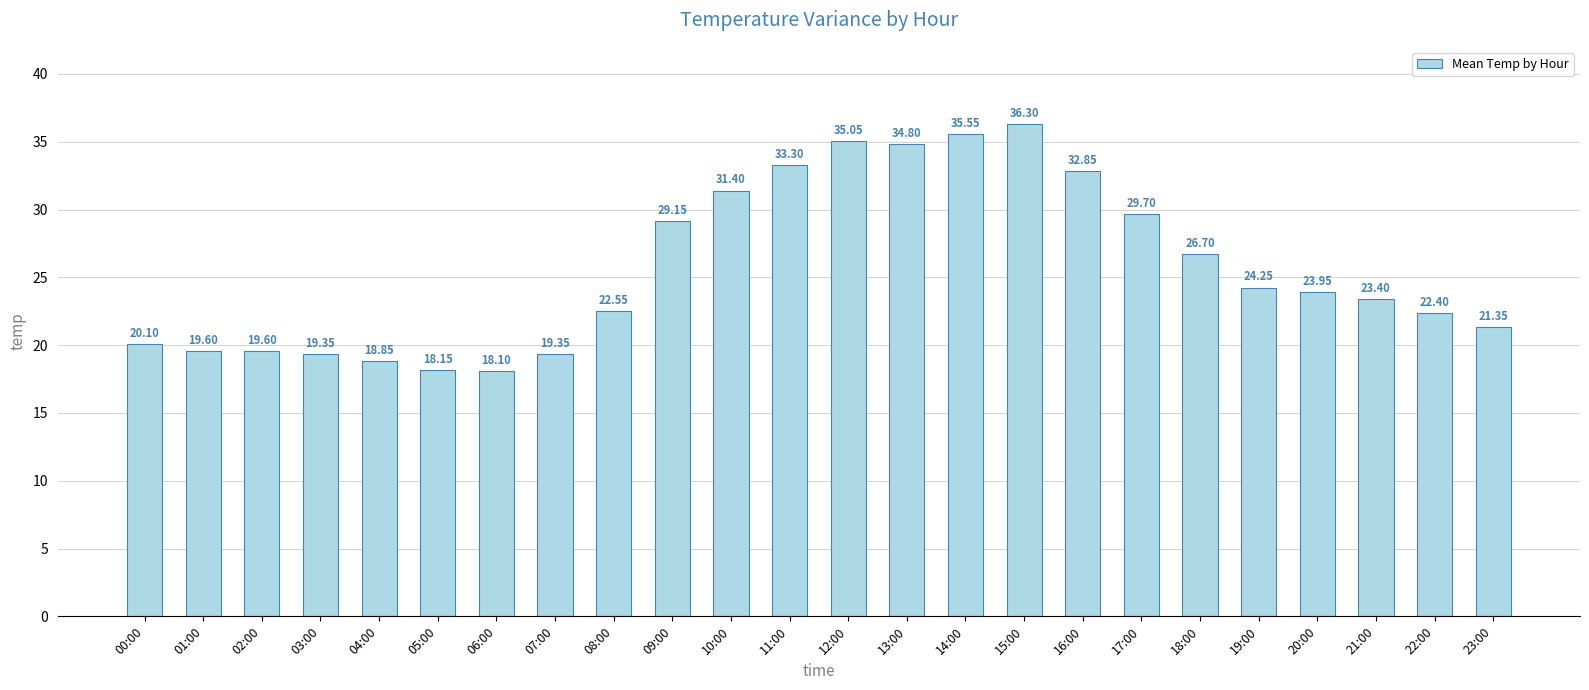

The value at 17:00 is 29.7. True or false?

True